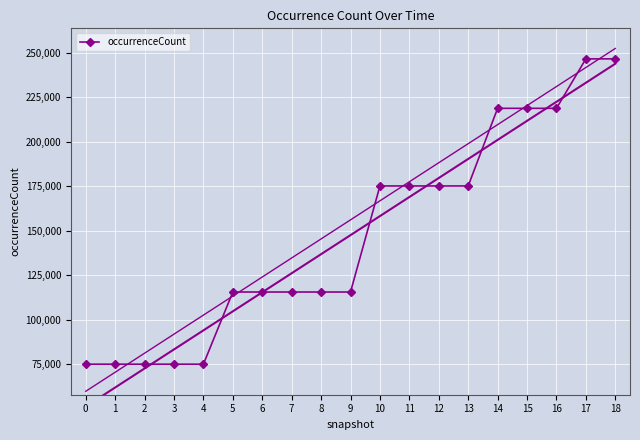

Reading left to right, what are all the values shown in this chart?

75092	75092	75092	75092	75092	115598	115598	115598	115598	115598	175125	175125	175125	175125	218690	218690	218690	246457	246457